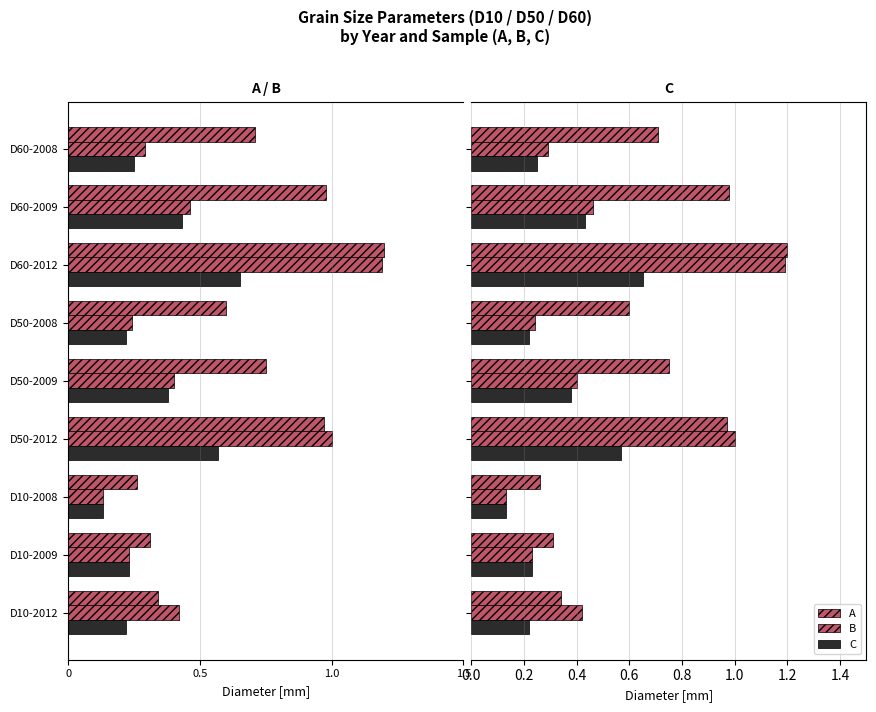

Which has a higher value, D10-2012 or D10-2008?

D10-2012